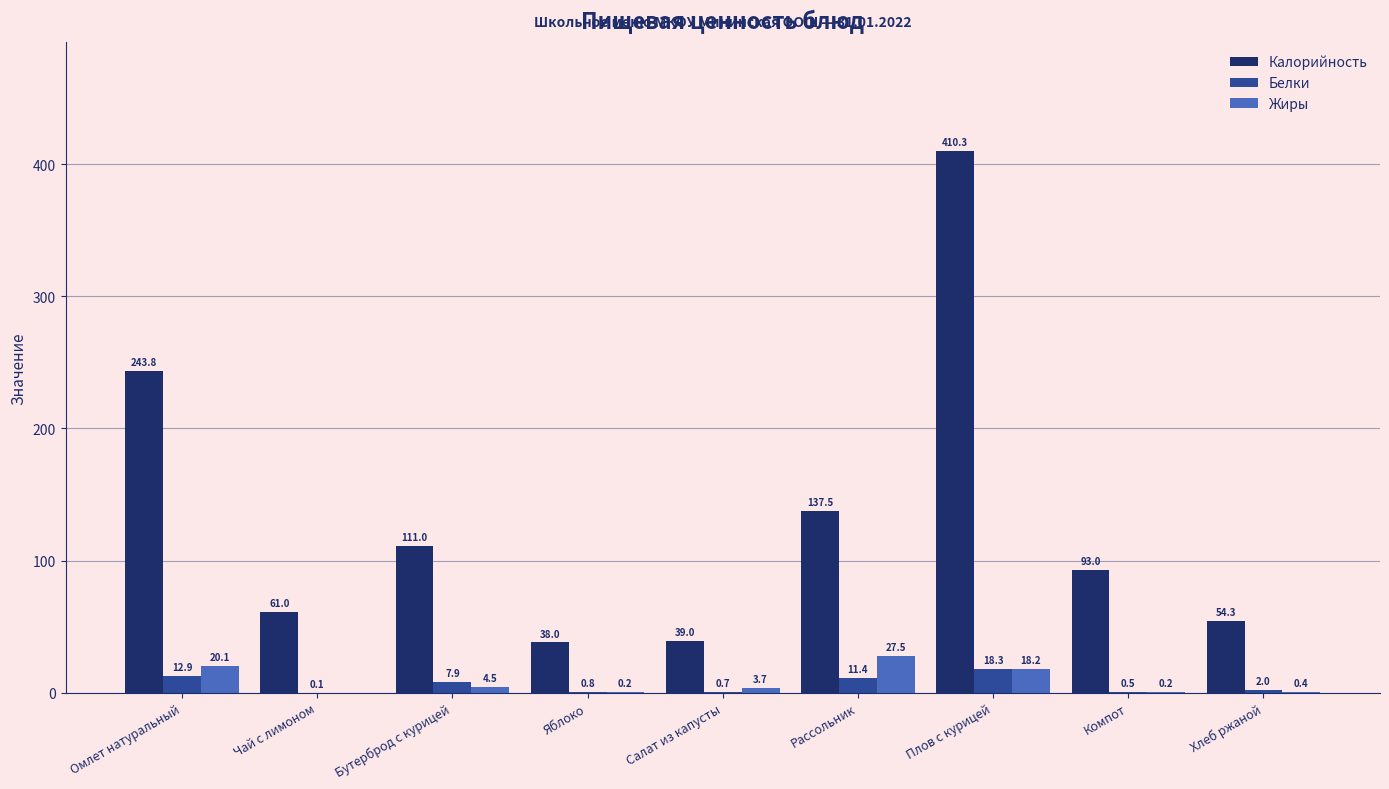

How many values in the Белки series exceed 1?

5